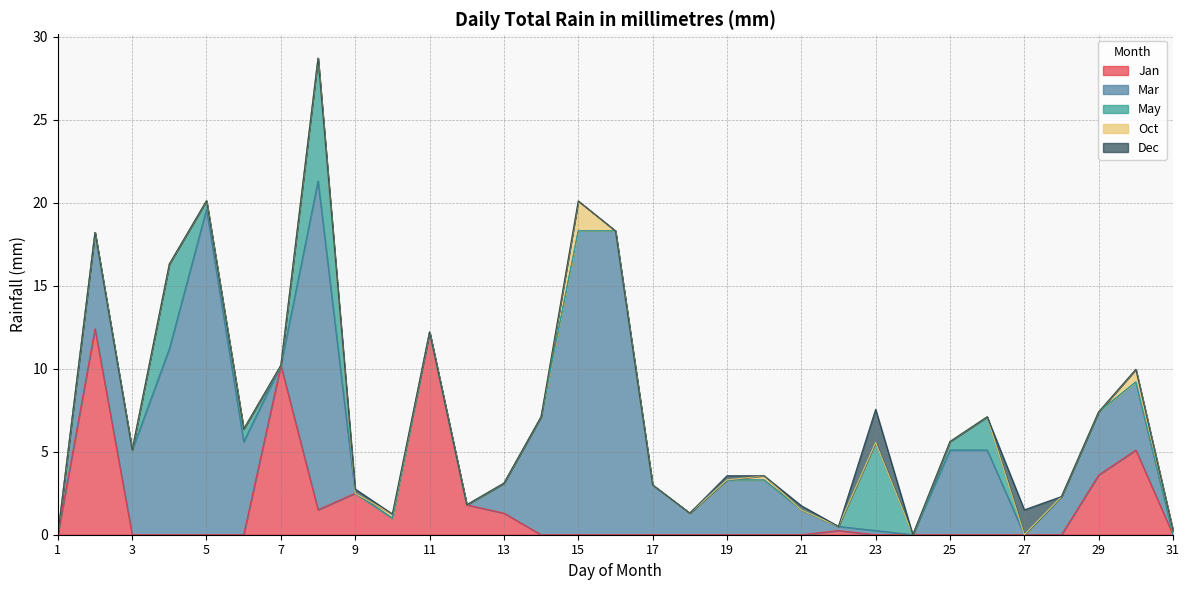

Where is Dec nearest to the value 1?

27